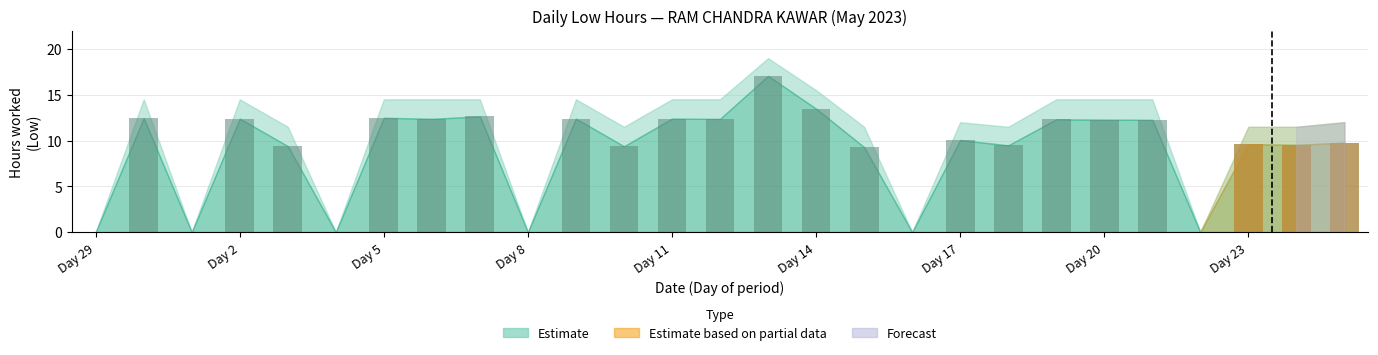

The value at 6 is 6.1. True or false?

False